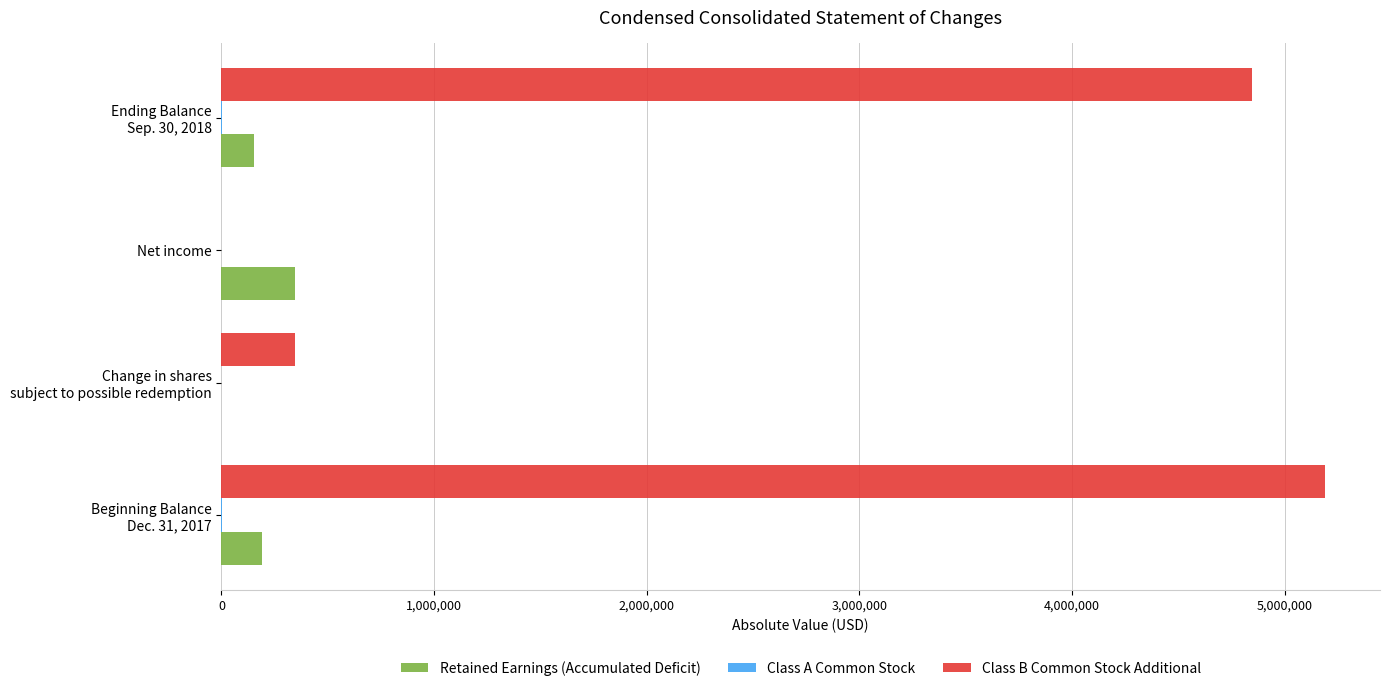

Which series has the largest total across all categories?

Class B Common Stock Additional